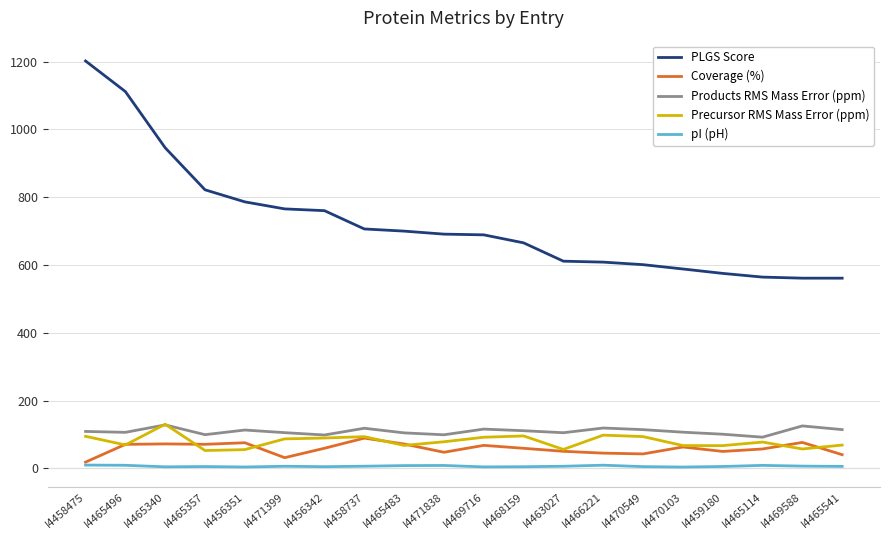

Is it true that Precursor RMS Mass Error (ppm) equals 57.2 at I4469588?

True